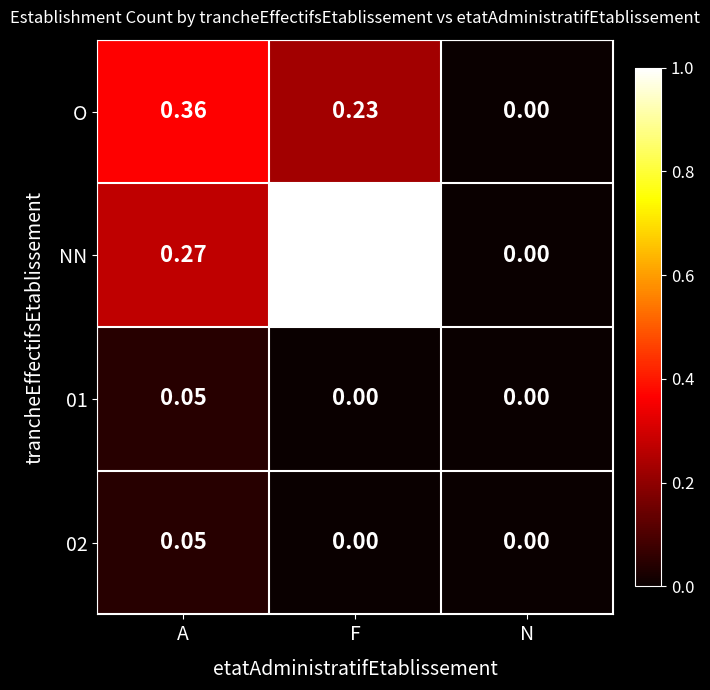

Between F and N, which series saw the biggest shift?

NN